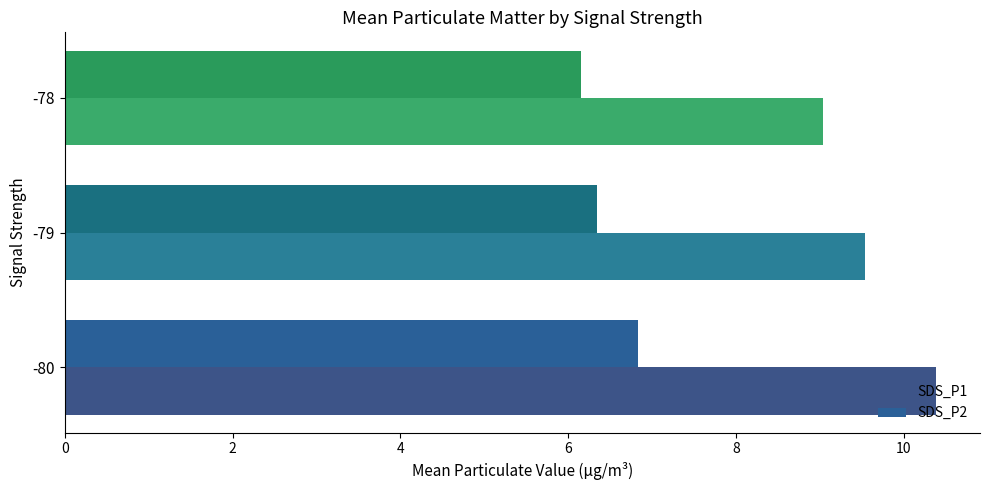

At which label is SDS_P2 closest to 6?

-78